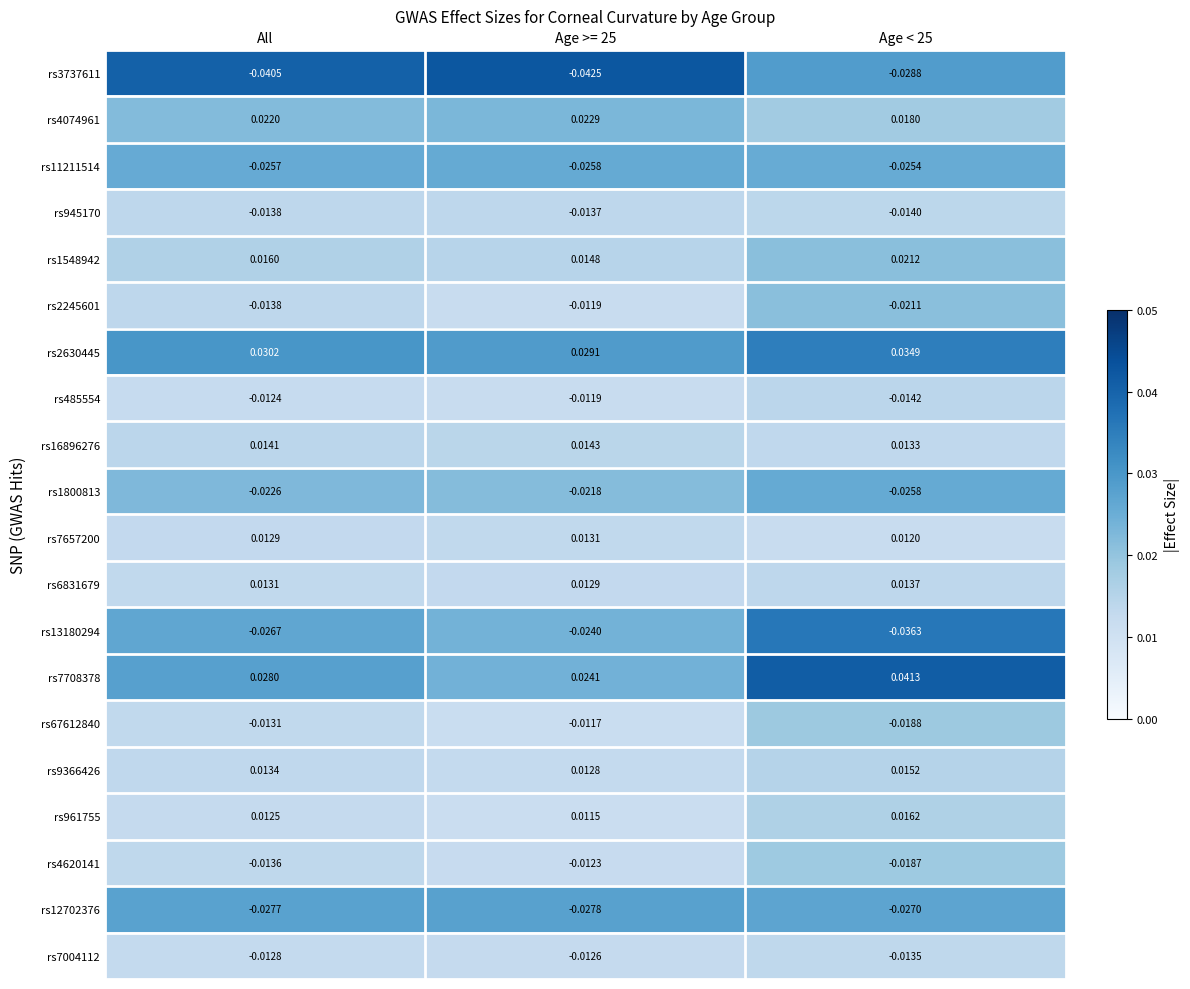

Which has a higher value, Age >= 25 or All?

Age >= 25